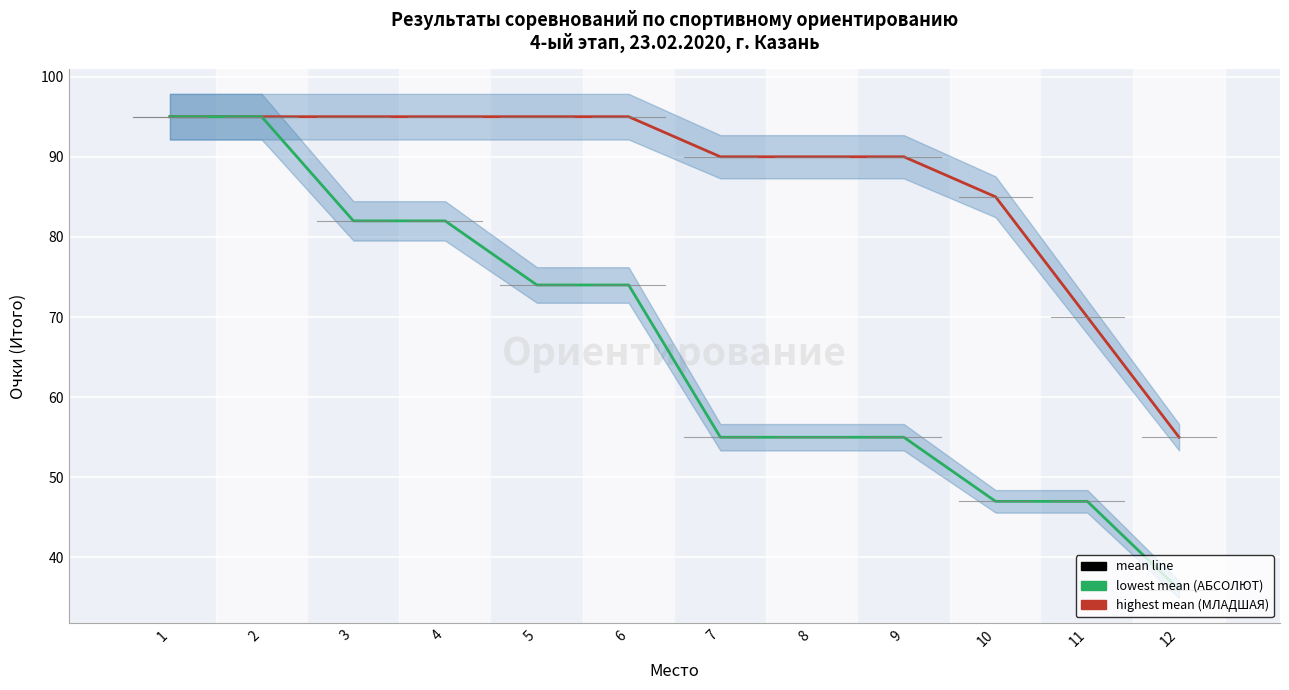

How many МЛАДШАЯ (lowest mean) values are between 55 and 82?

7